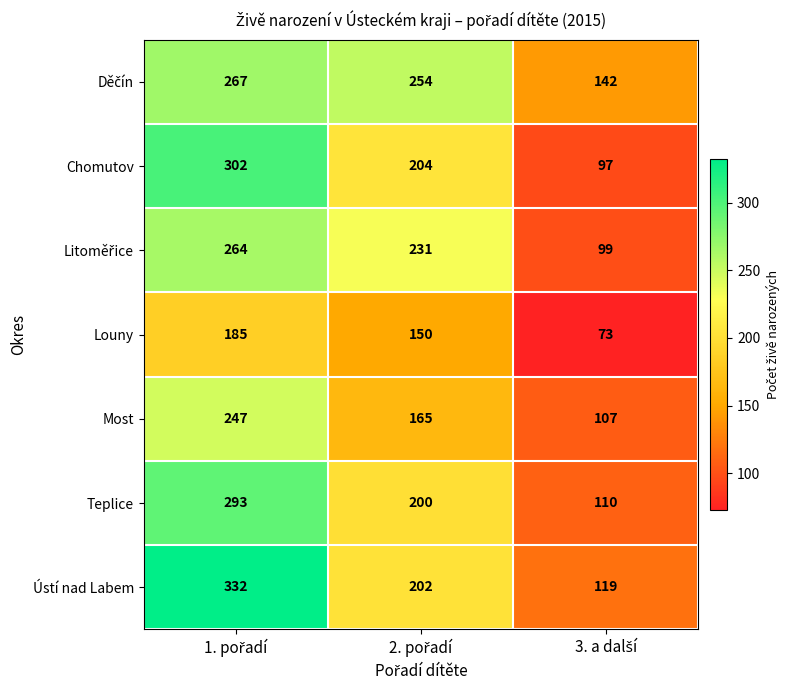

Count the Most values in the range 107 to 247.

3